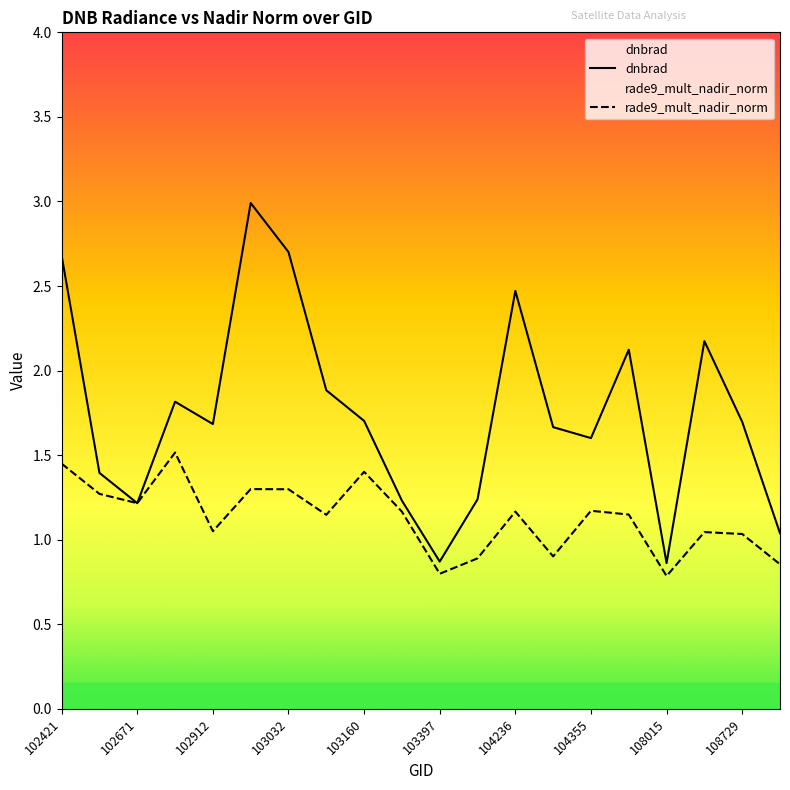

True or false: rade9_mult_nadir_norm has a value of 1.0 at 108015.

False